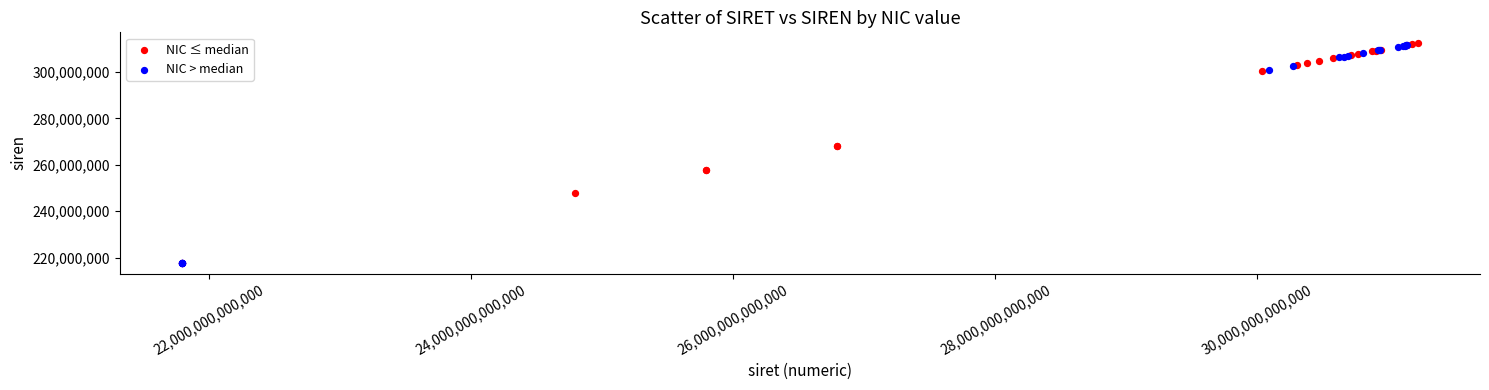

What are all the series names shown in the legend?

NIC ≤ median, NIC > median